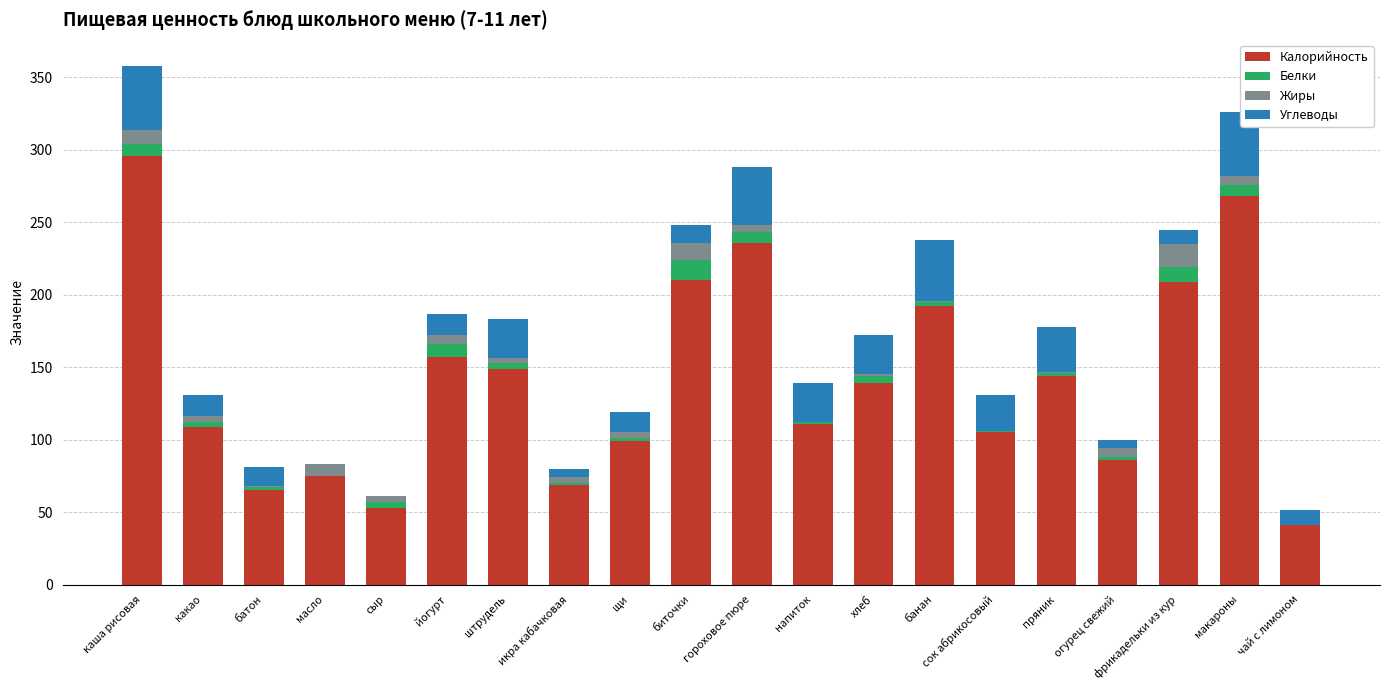

True or false: Калорийность has a value of 69.0 at икра кабачковая.

True